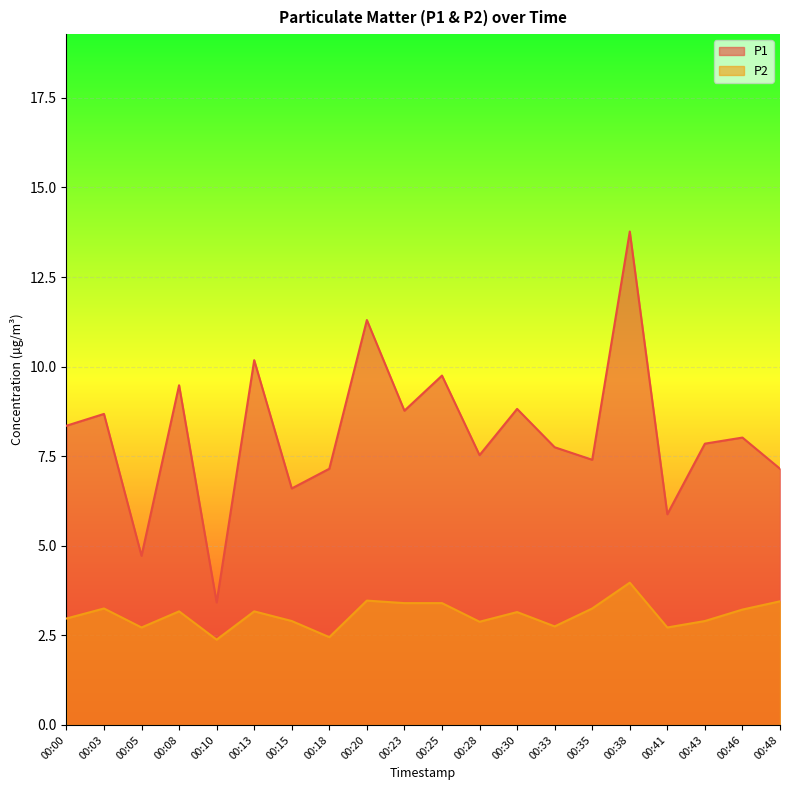

List the labels in order of P2 value, largest first.

00:38, 00:20, 00:48, 00:23, 00:25, 00:03, 00:35, 00:46, 00:08, 00:13, 00:30, 00:00, 00:15, 00:43, 00:28, 00:33, 00:05, 00:41, 00:18, 00:10